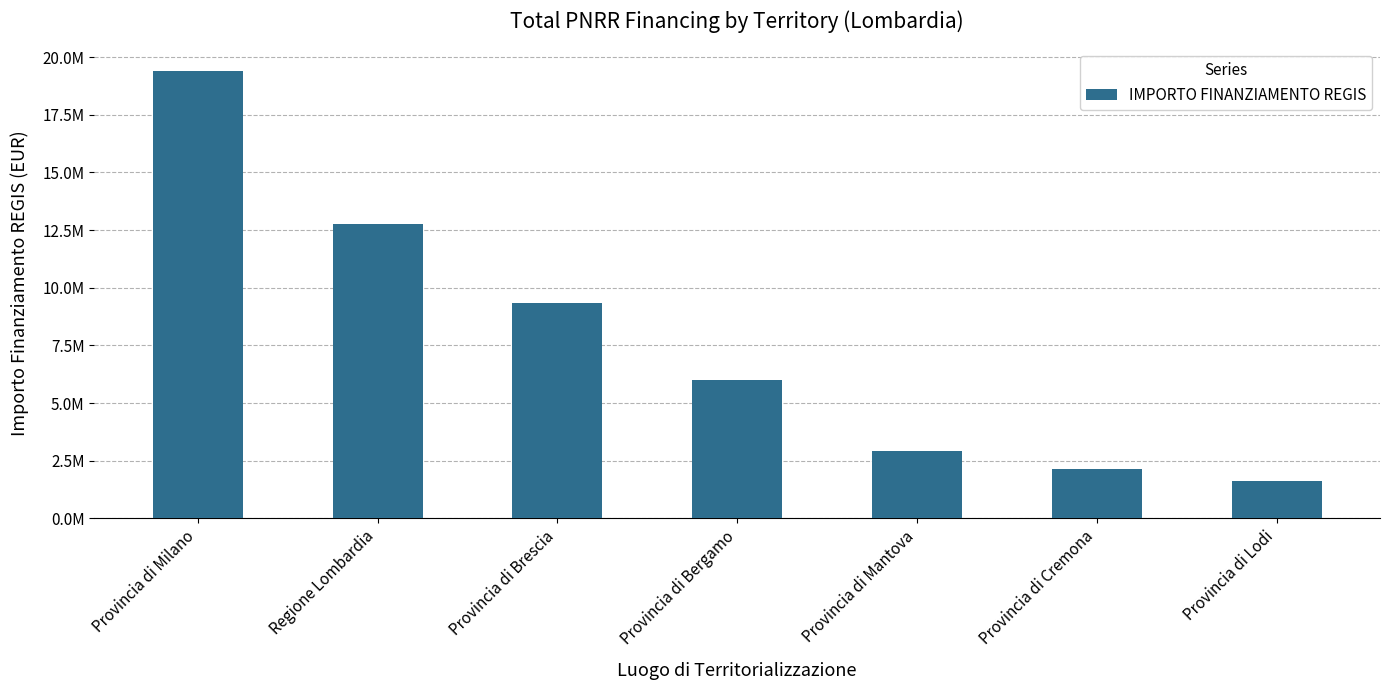

What is the minimum value shown in the chart?

1641937.7